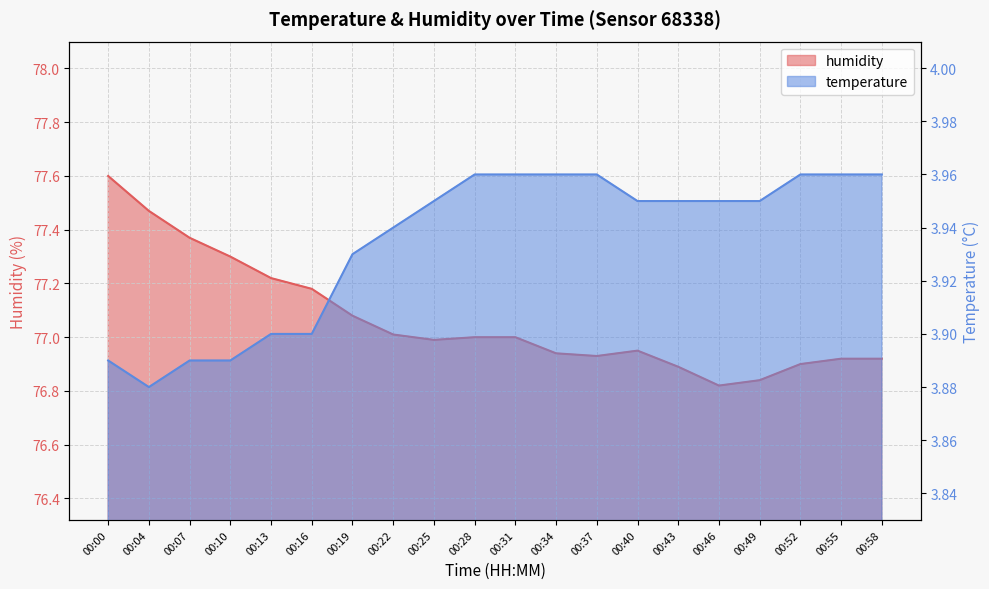

Where is humidity nearest to the value 77?

00:28